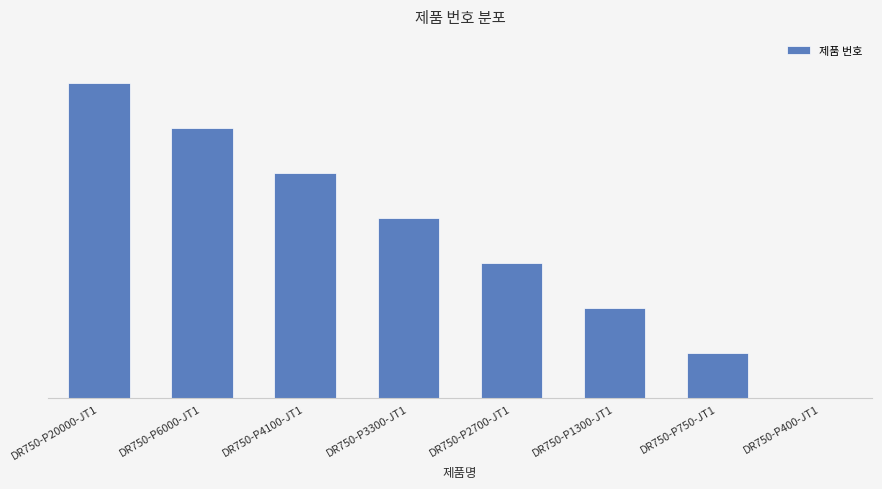

The chart shows a value of 77 at DR750-P4100-JT1. True or false?

False